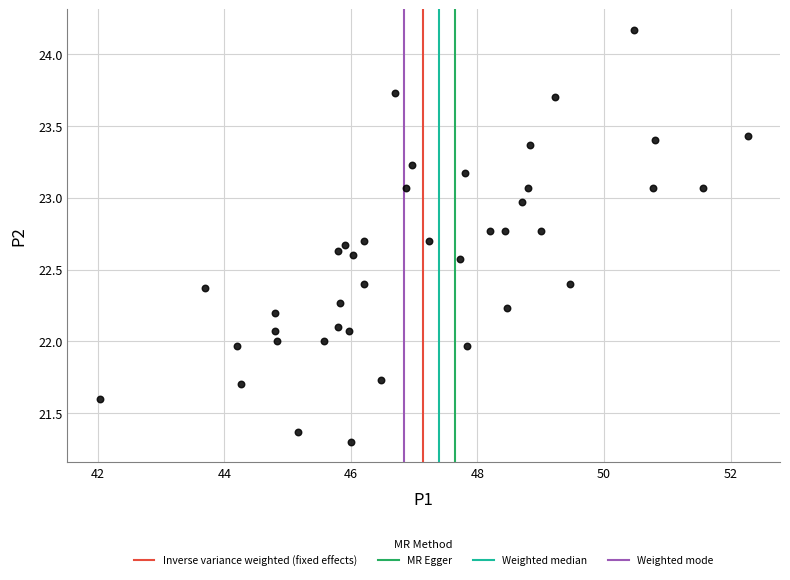

What is the range of Y values (max minus min)?

2.9